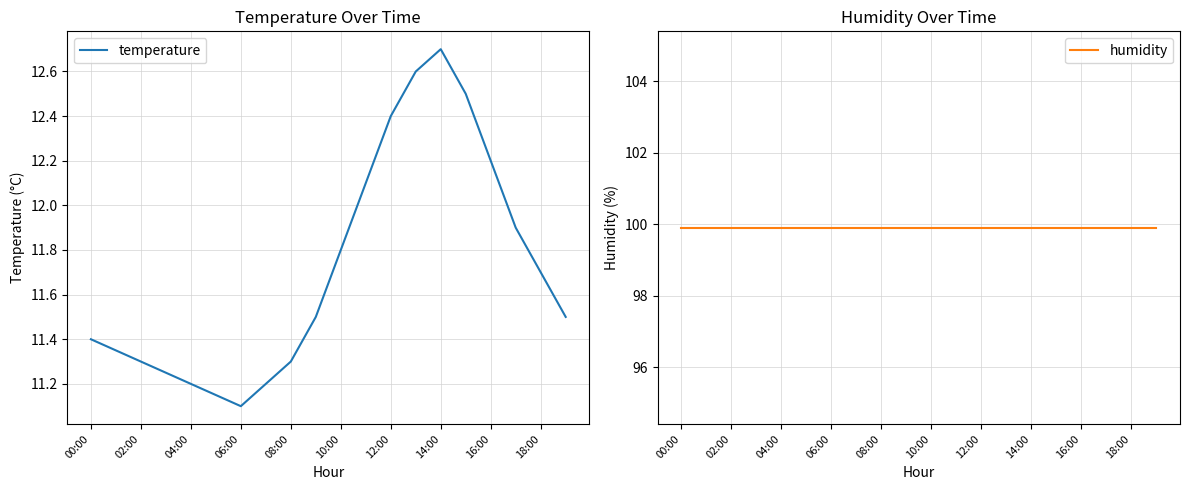

The value of temperature at 15 is 12.5. True or false?

True